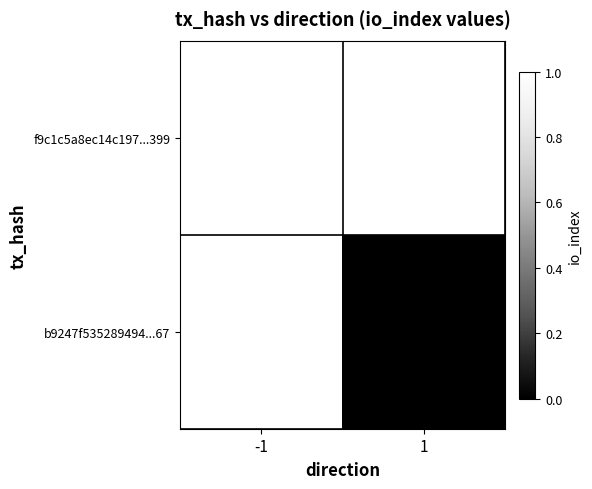

Count the number of categories in the chart.

2